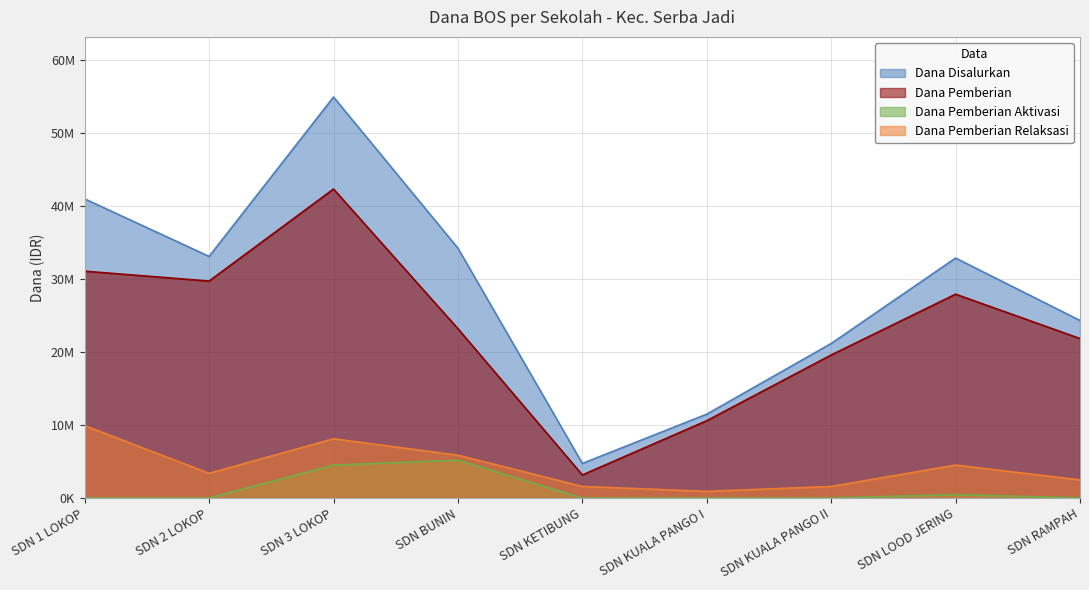

At how many categories does at least one series exceed 12787371?

7